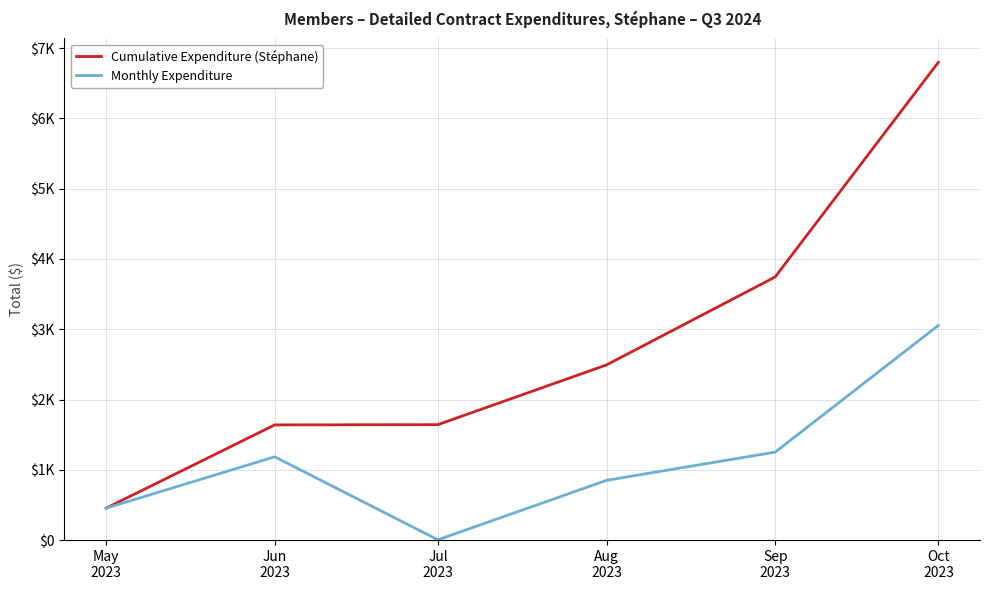

At which category is the sum across all series the highest?

Oct
2023